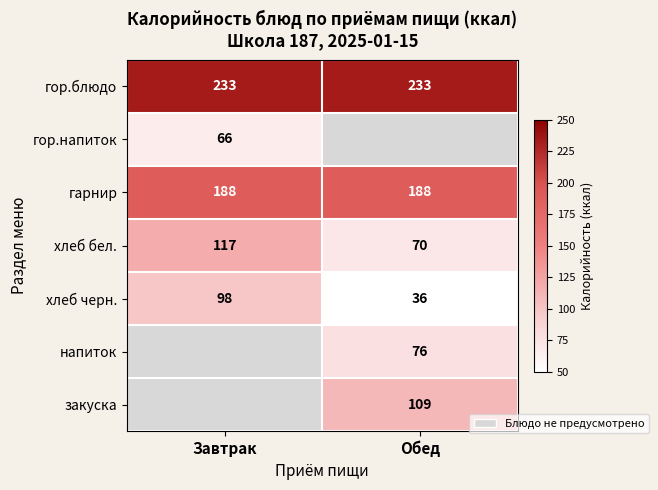

What is the highest value of the гор.блюдо series?

233